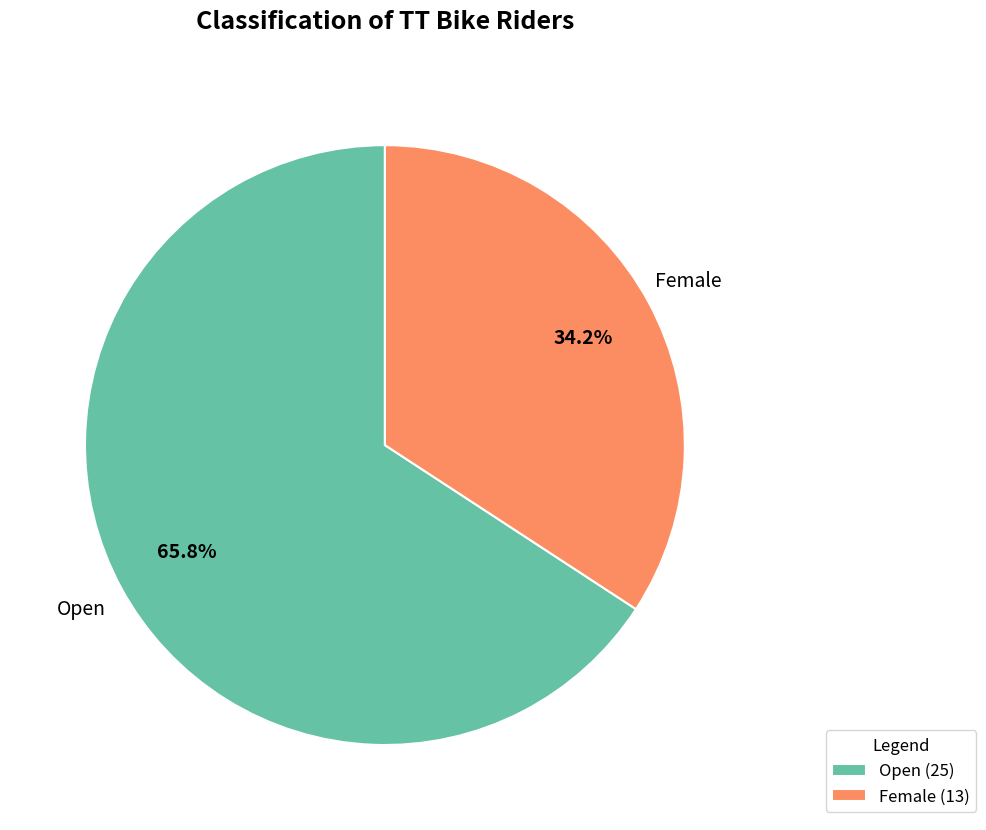

How many segments does this pie chart have?

2